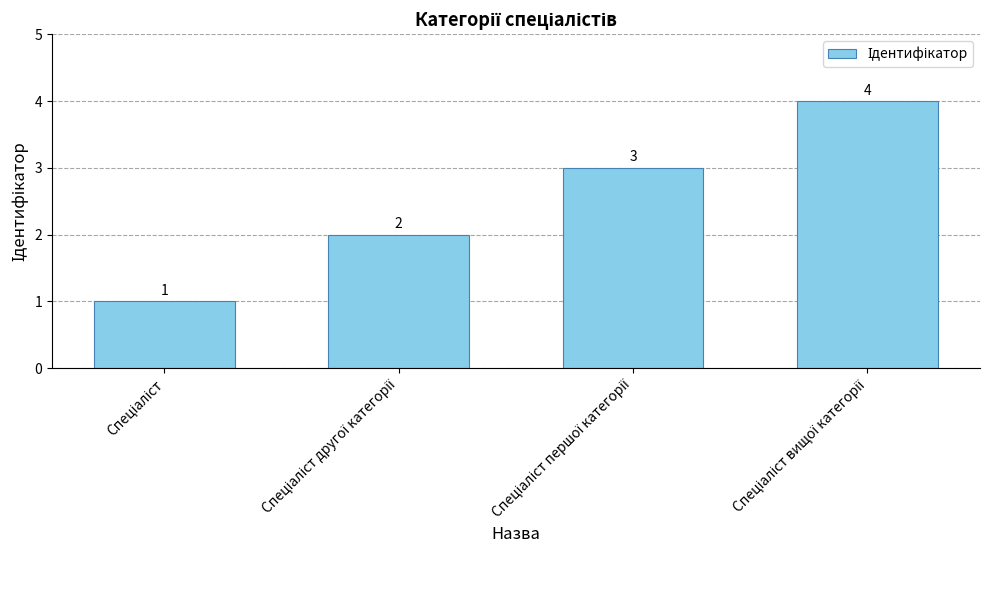

What is the value of the 4th bar from the left?

4